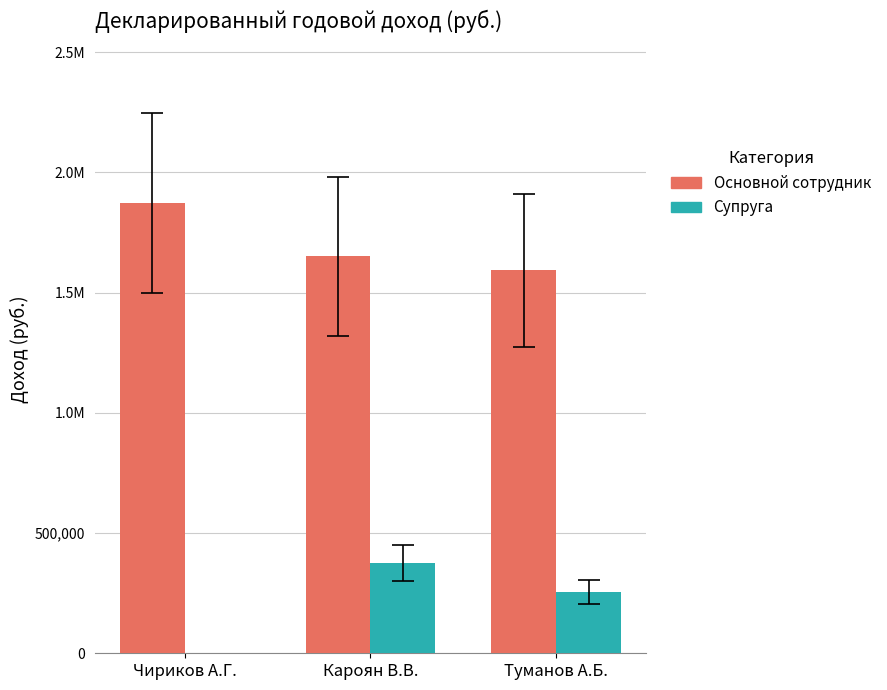

Which series has the largest range (max minus min)?

Супруга